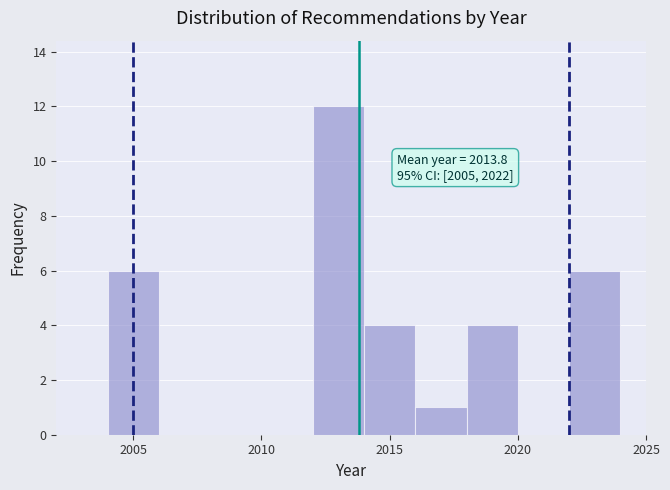

Which range on the x-axis has the tallest bar?

2012 to 2014